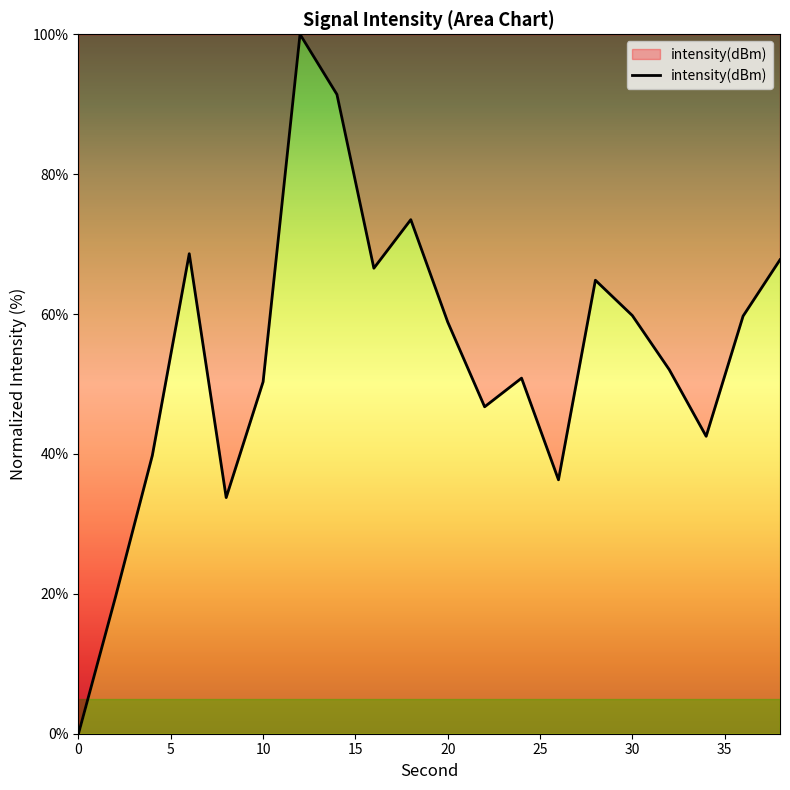

Is this an area chart (filled region under the line)?

Yes